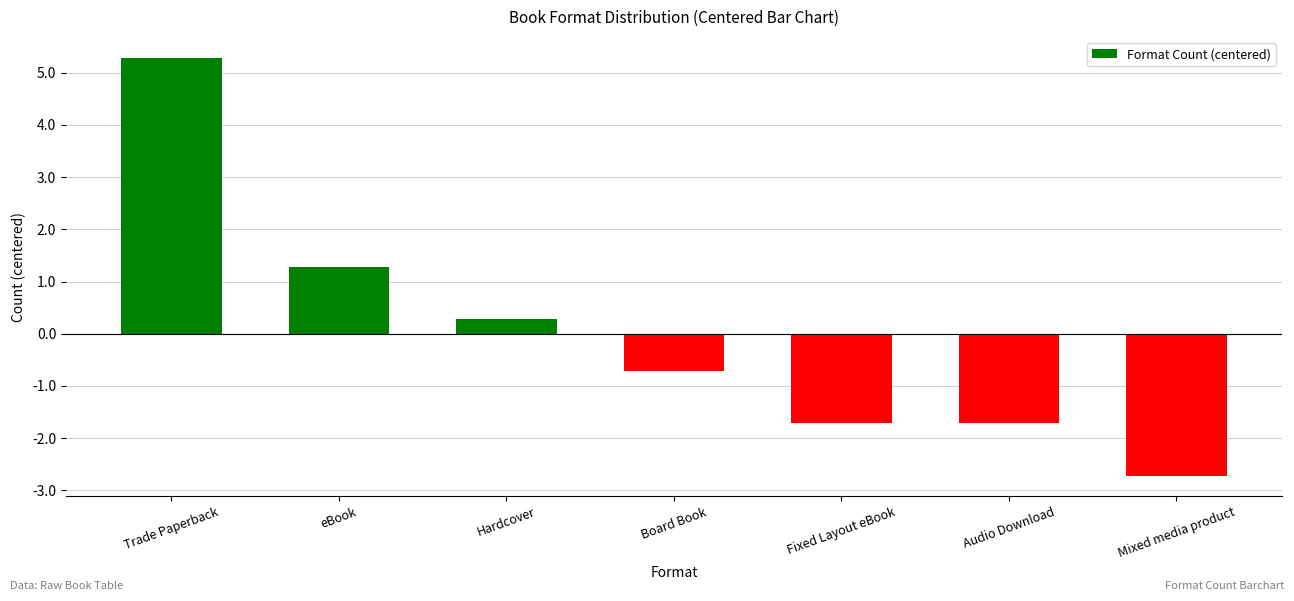

Where does the data first go above 0?

Trade Paperback